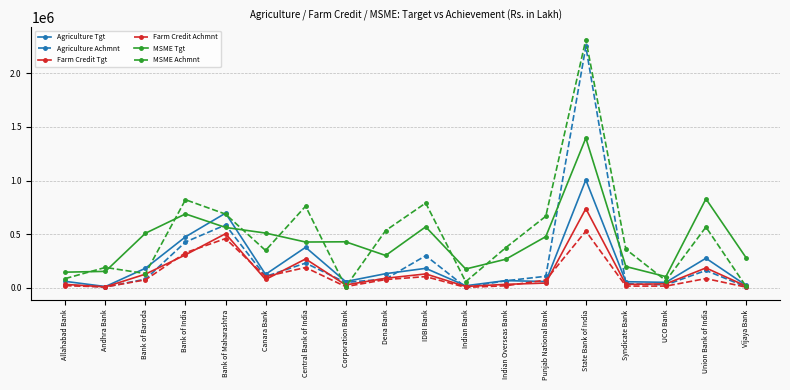

What position from the left is IDBI Bank?

10